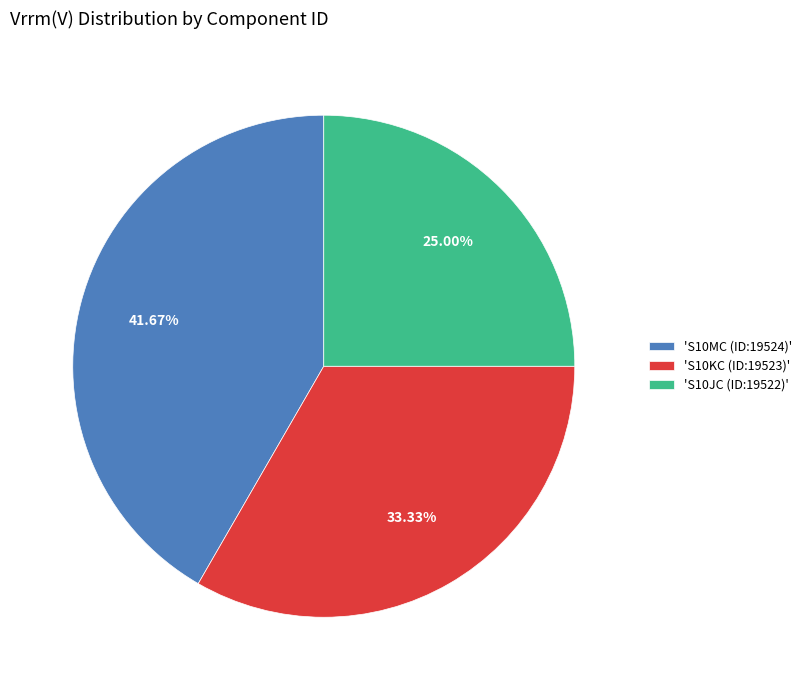

Approximately how many times larger is the value at 'S10KC (ID:19523)' compared to 'S10JC (ID:19522)'?

1.3